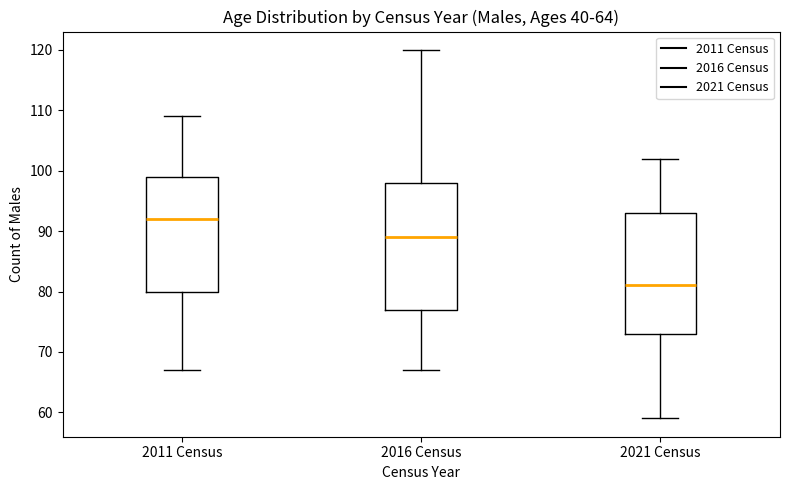

Reading left to right, transcribe this box plot: for each box, give where its median line is, the range the box spans, and where its two whiskers end, as read against the y-axis. The values are not printed on the chart, so give them approximately, as read against the axis.

2011 Census: median 92, box 80 to 99, whiskers 67 to 109
2016 Census: median 89, box 77 to 98, whiskers 67 to 120
2021 Census: median 81, box 73 to 93, whiskers 59 to 102